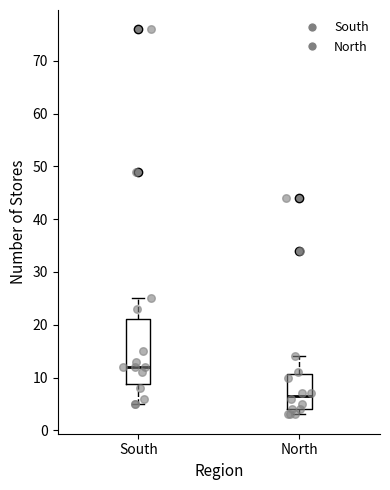

Where does the upper whisker of the box for North end on the y-axis? The values are not printed on the chart, so give them approximately, as read against the axis.

14